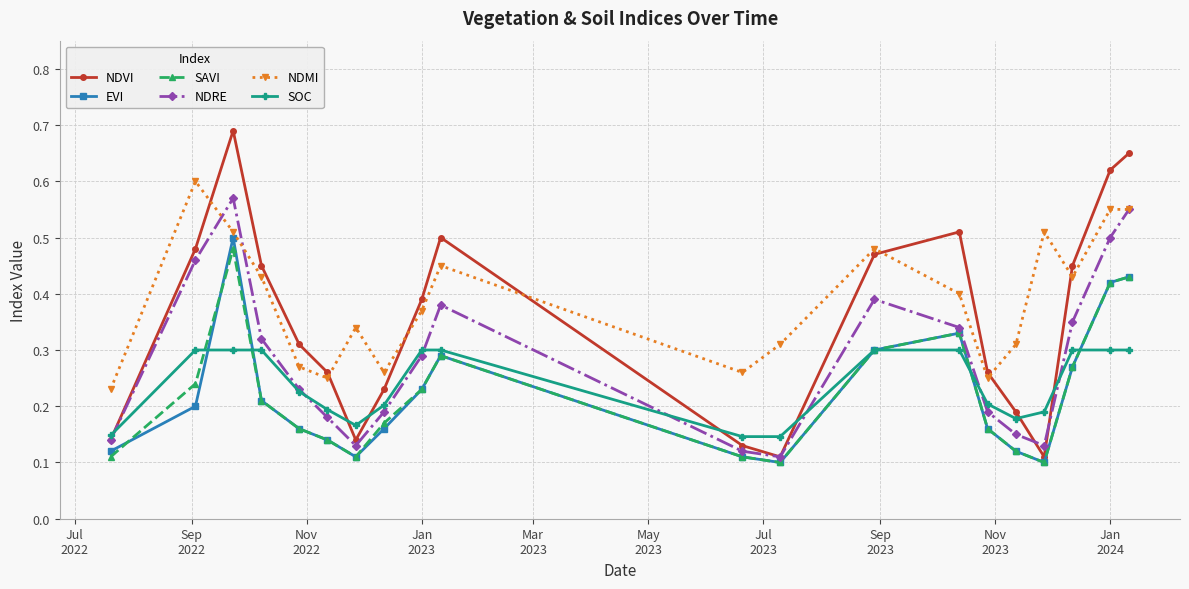

At how many categories does at least one series exceed 0?

20